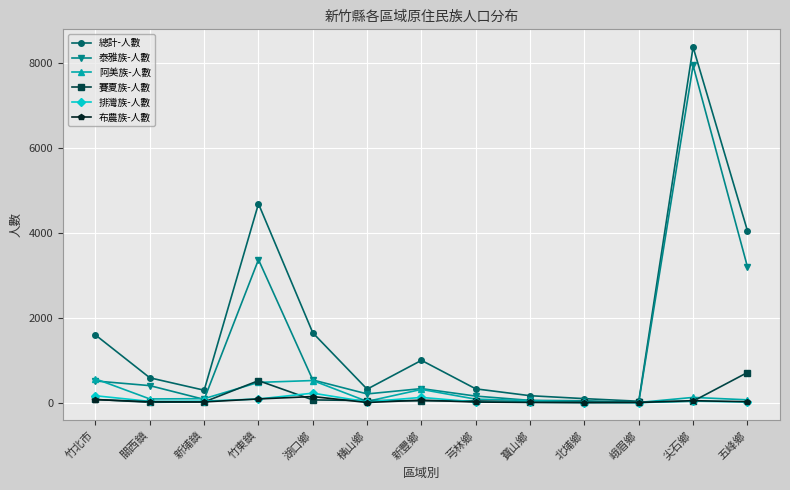

What is the label of the 10th point from the left?

北埔鄉